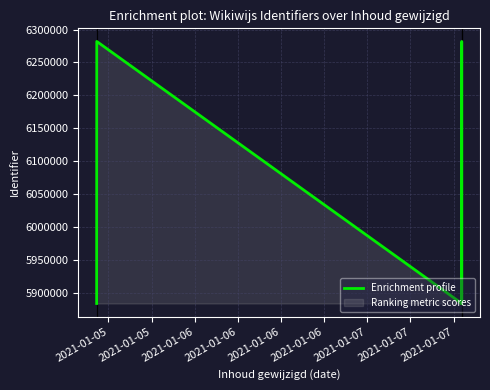

Does the chart have visible grid lines?

Yes